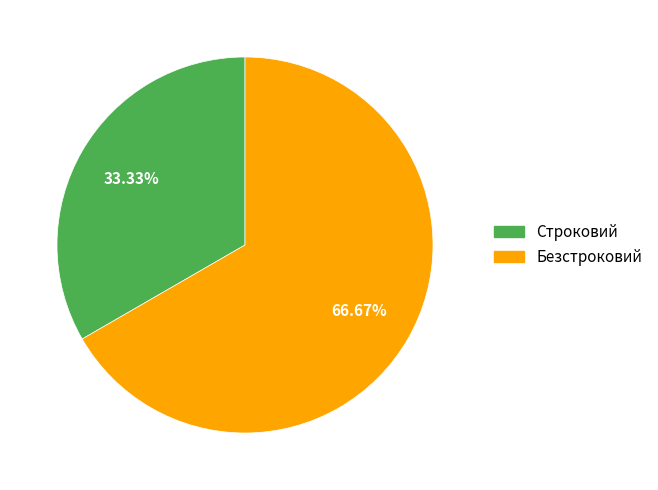

Which slice represents more than half of the pie?

Безстроковий